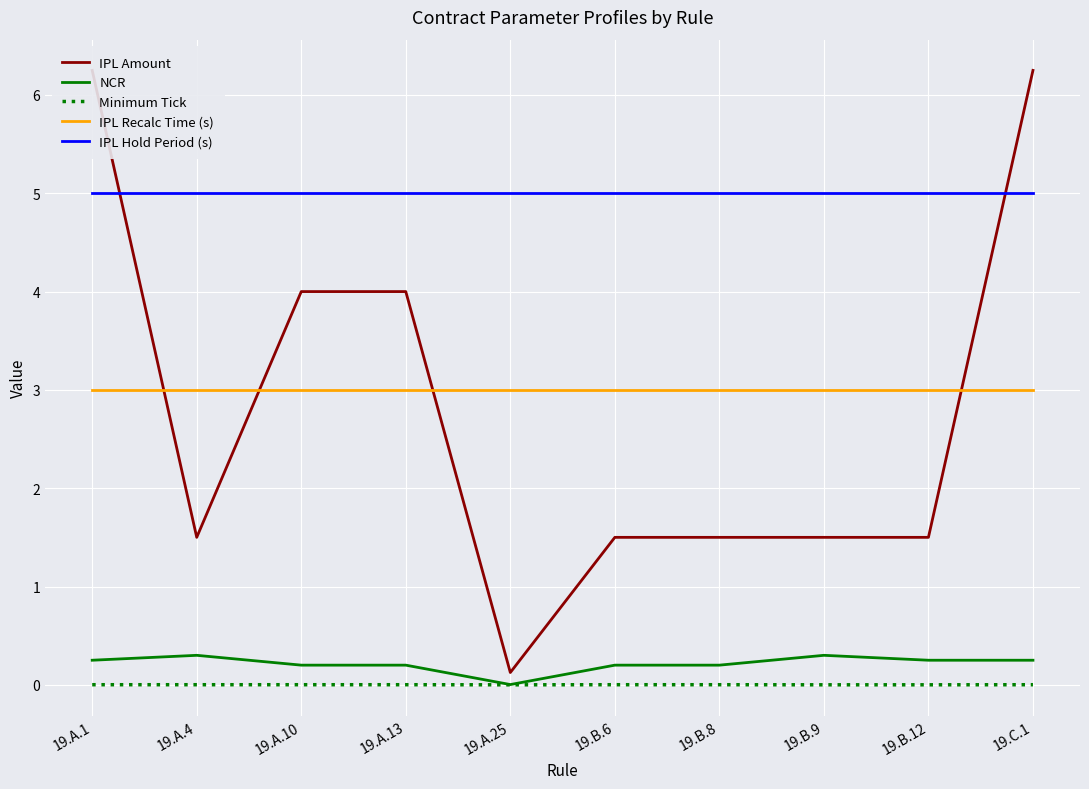

Where is NCR nearest to the value 0?

19.A.25